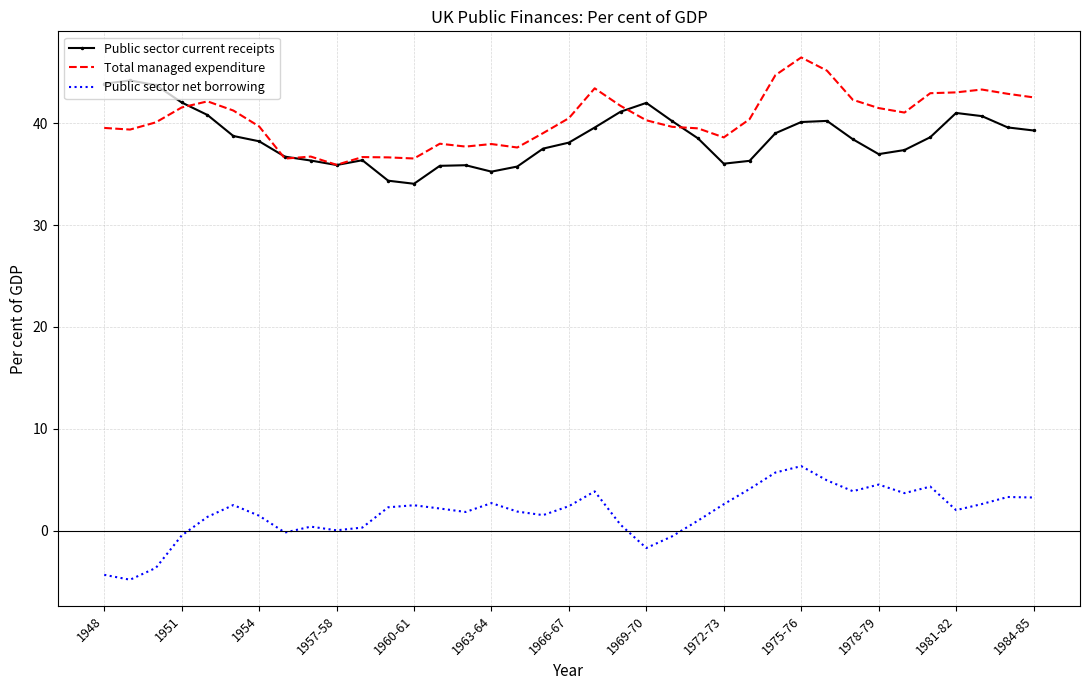

What is the sum of all Public sector net borrowing values?

64.2